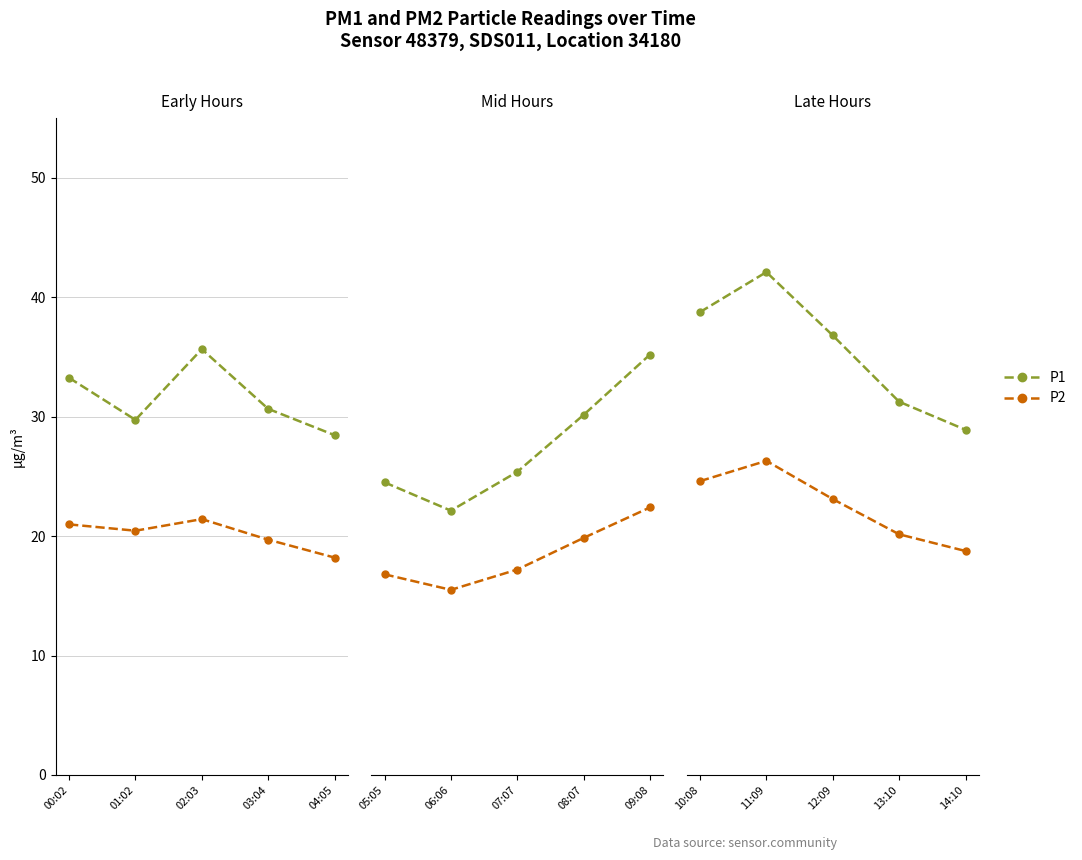

What are all the series names shown in the legend?

P1, P2